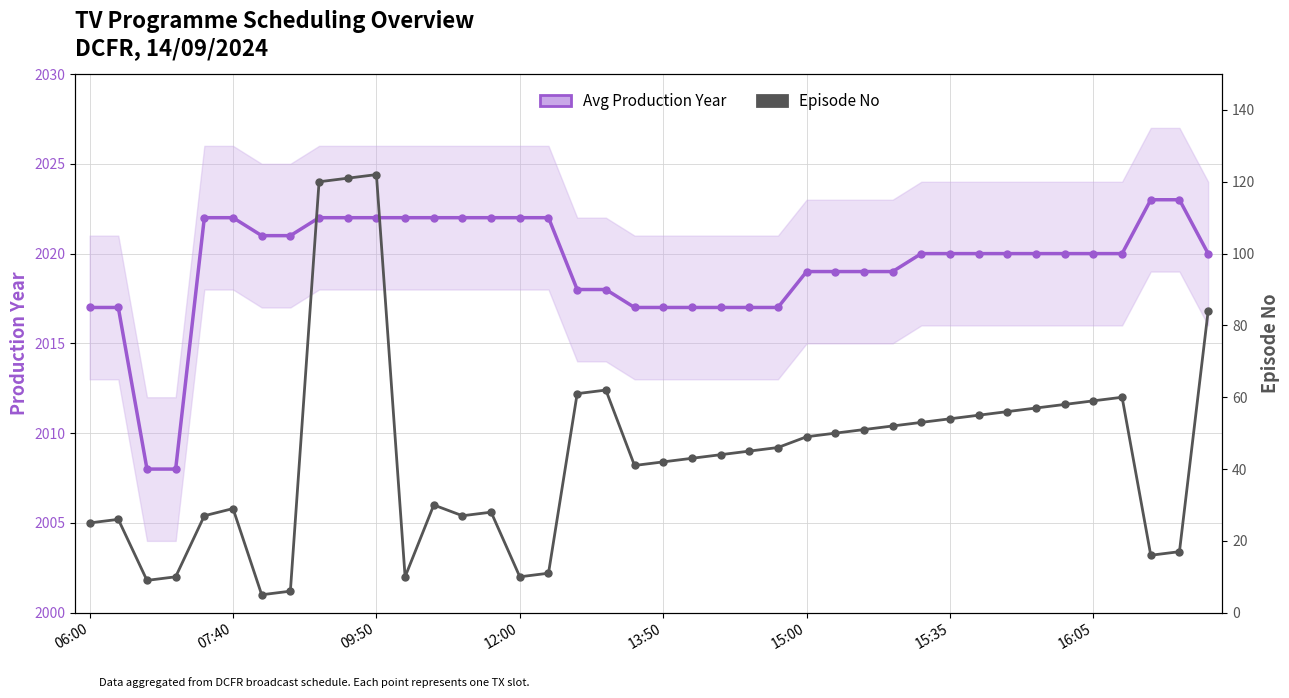

Which series has the widest spread of values?

Episode No